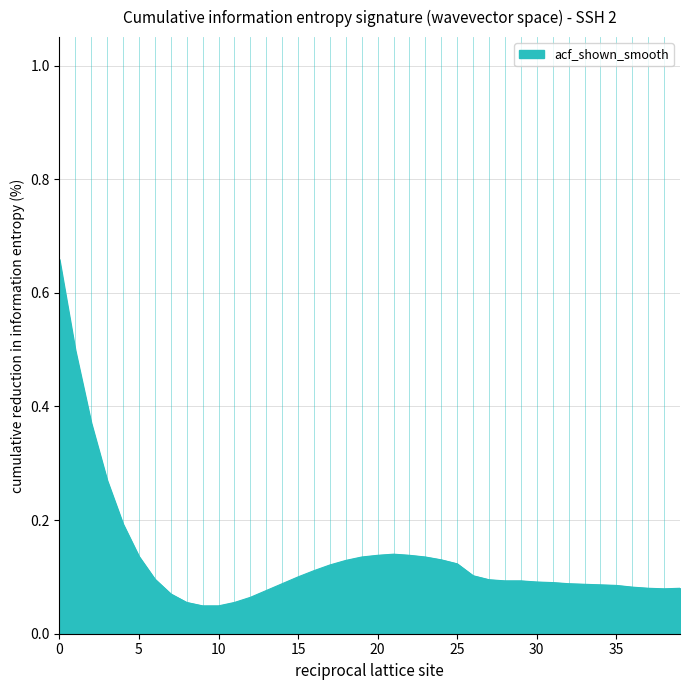

What is the sum of all values?

5.4